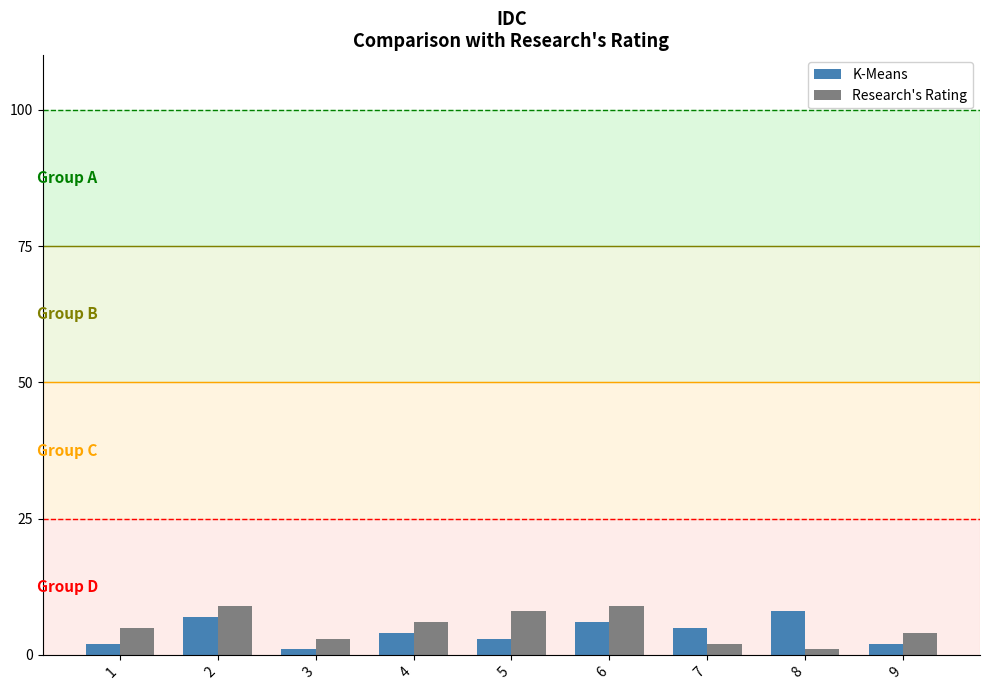

What is the value of the K-Means bar at the 9th from the left?

2